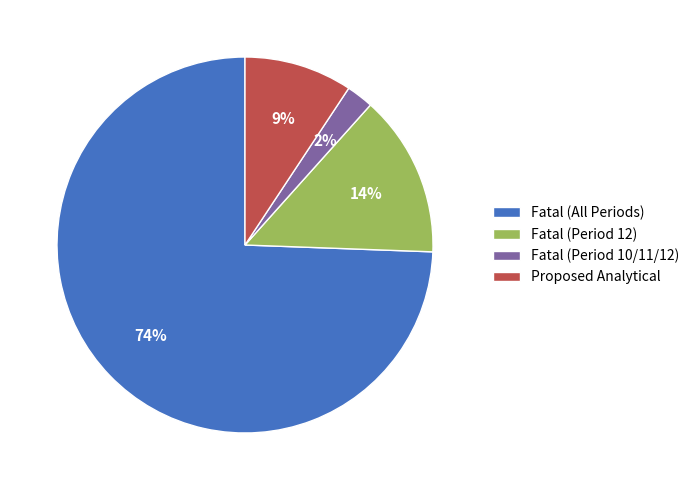

How many segments does this pie chart have?

4